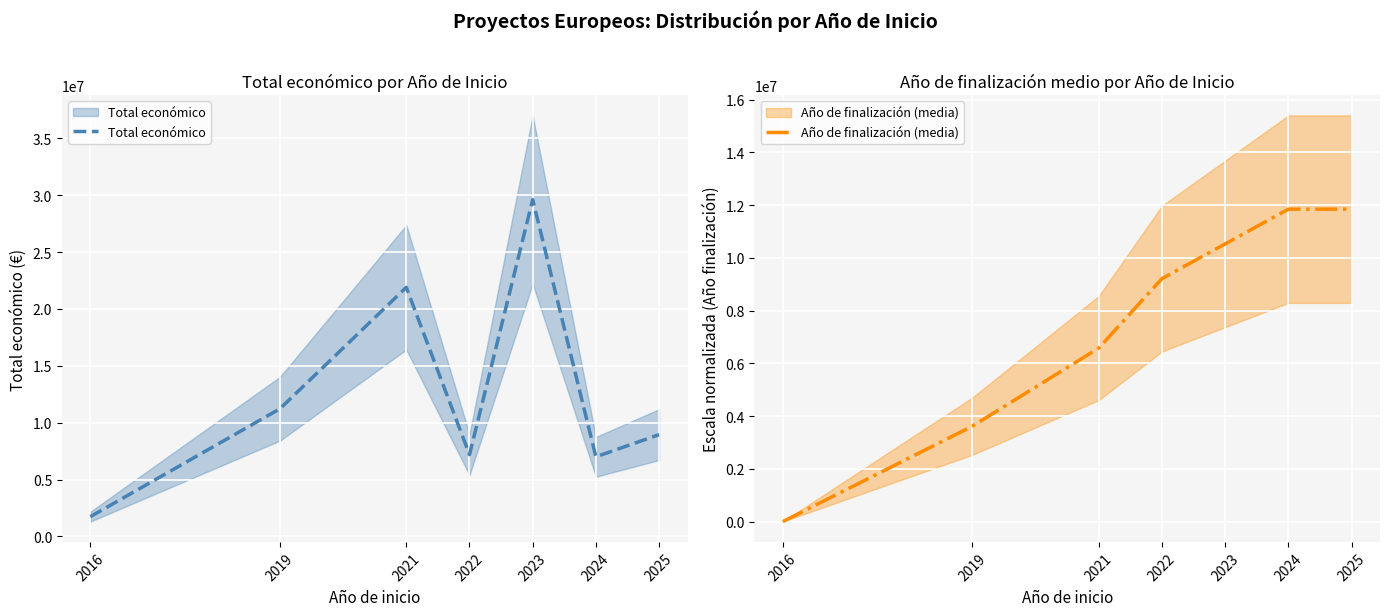

At which category does the chart reach its minimum across all series?

2016